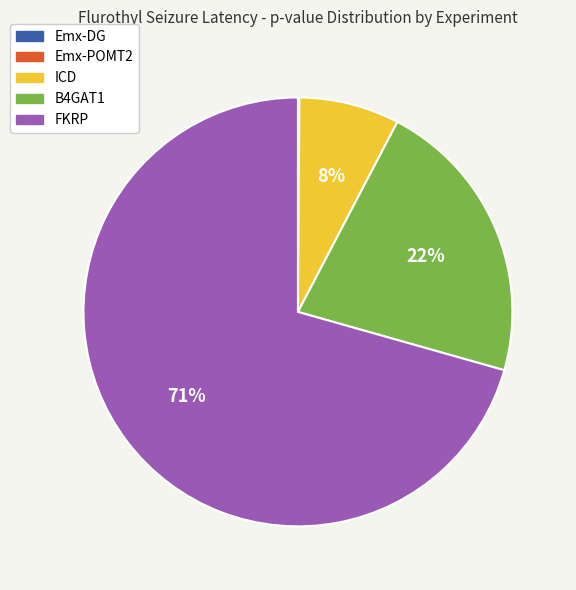

Does FKRP account for over 50% of the chart?

Yes